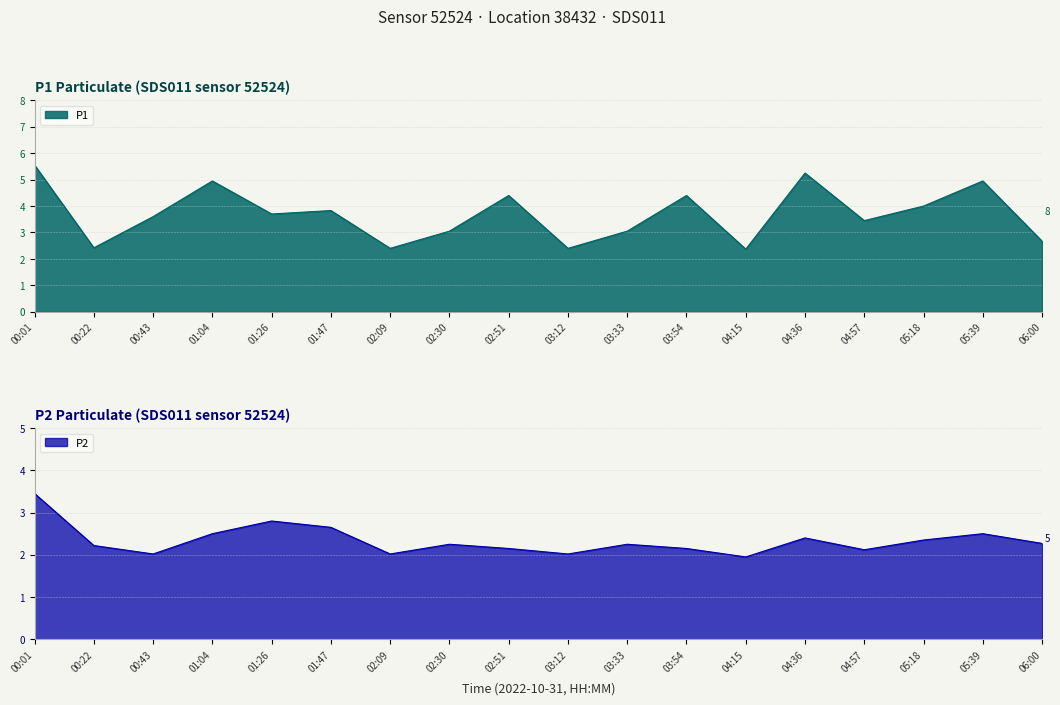

Where is the first local minimum for P1?

00:22